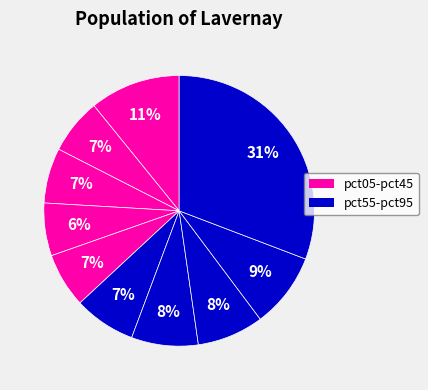

Rank the categories by value from lowest to highest.

pct35, pct45, pct25, pct15, pct55, pct75, pct65, pct85, pct05, pct95